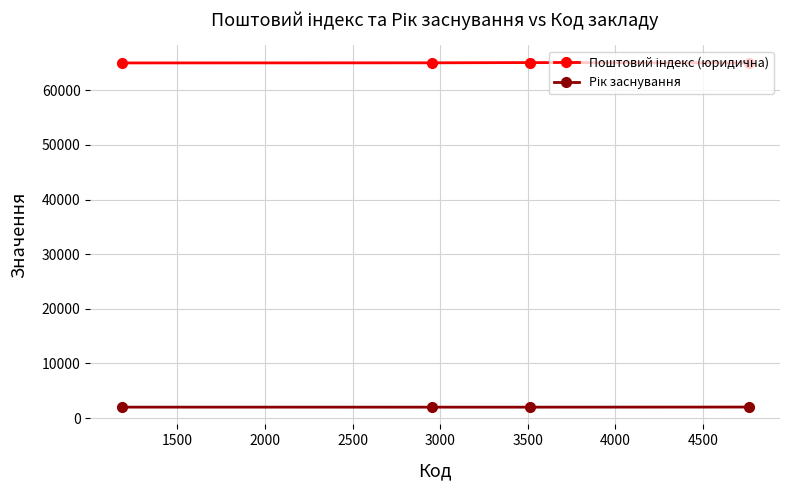

At how many categories does at least one series exceed 22313?

4